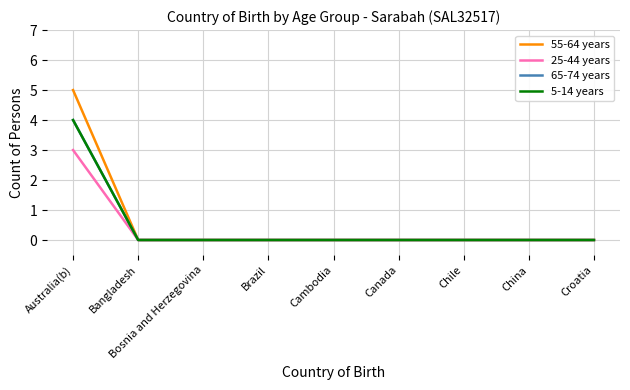

Is the value of 25-44 years at Cambodia greater than the value of 65-74 years at China?

No